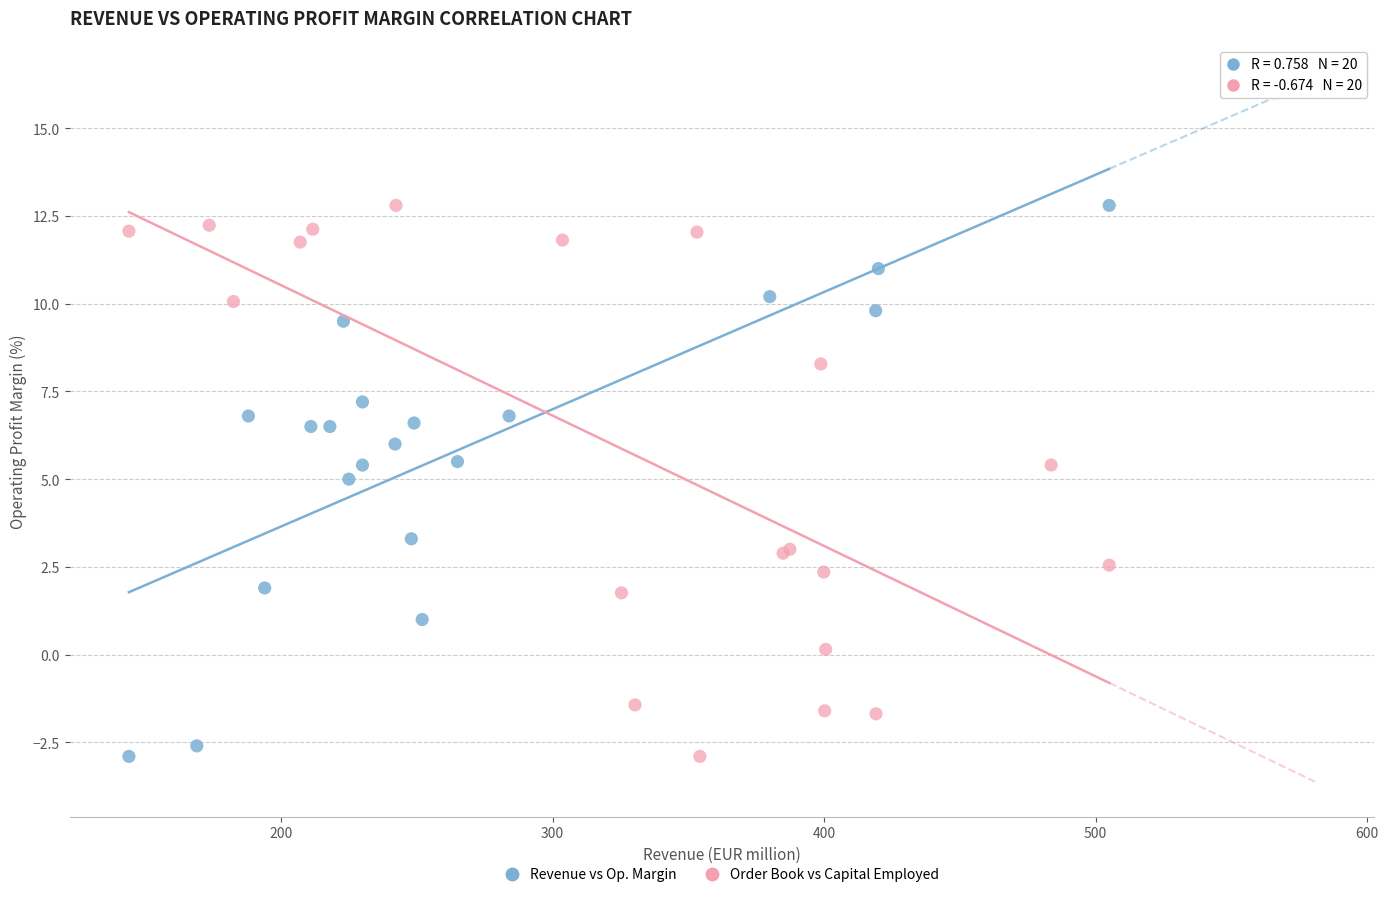

What are all the series names shown in the legend?

Revenue vs Op. Margin, Order Book vs Capital Employed